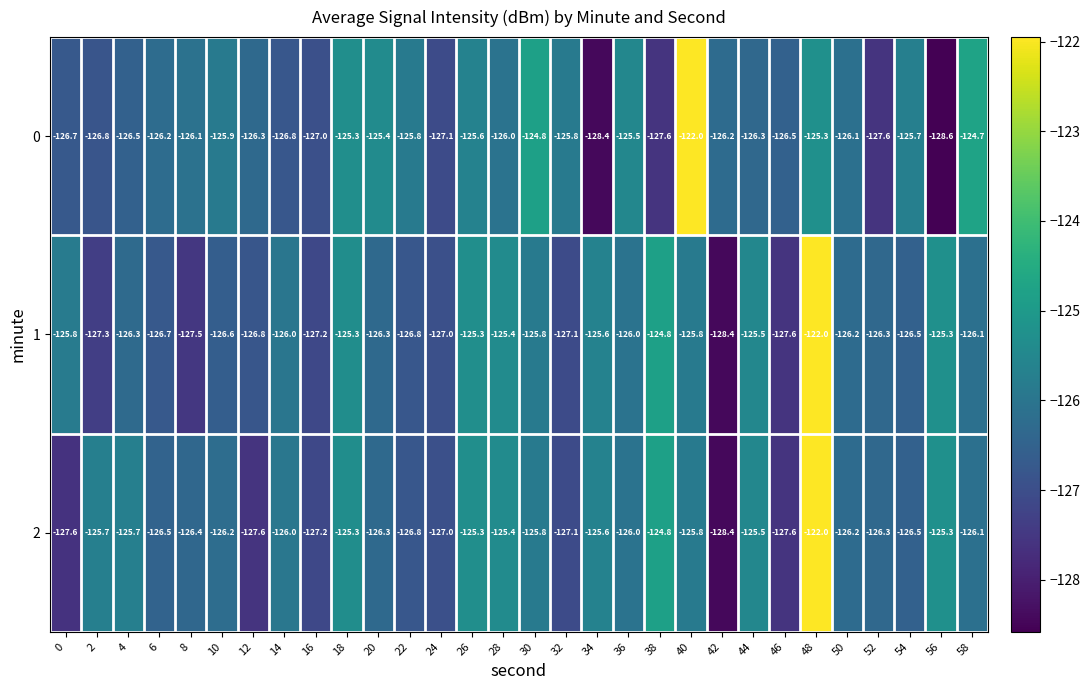

The 1 series shows -125.8 at 0. True or false?

True